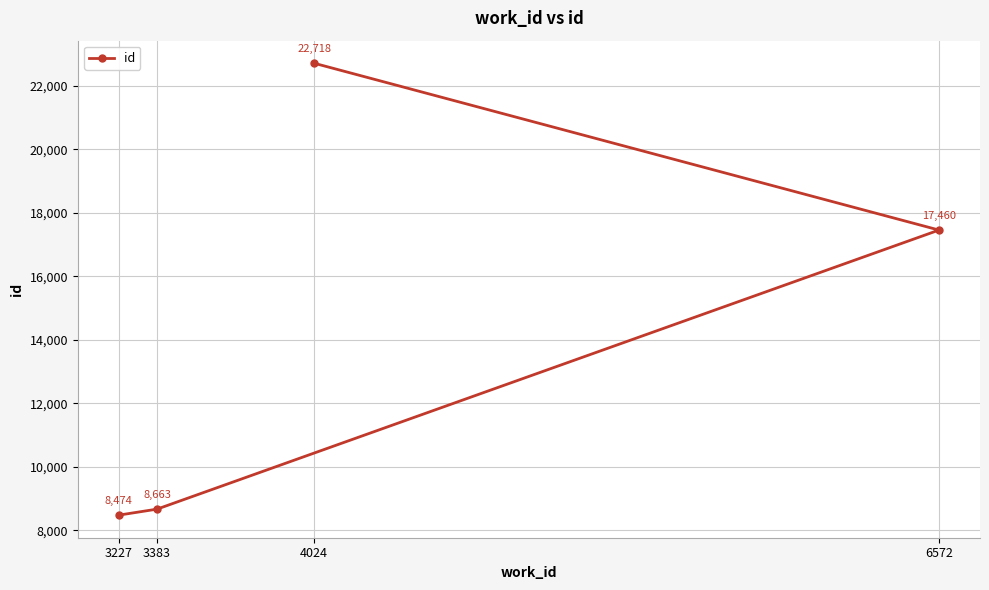

How many categories are shown in the chart?

4